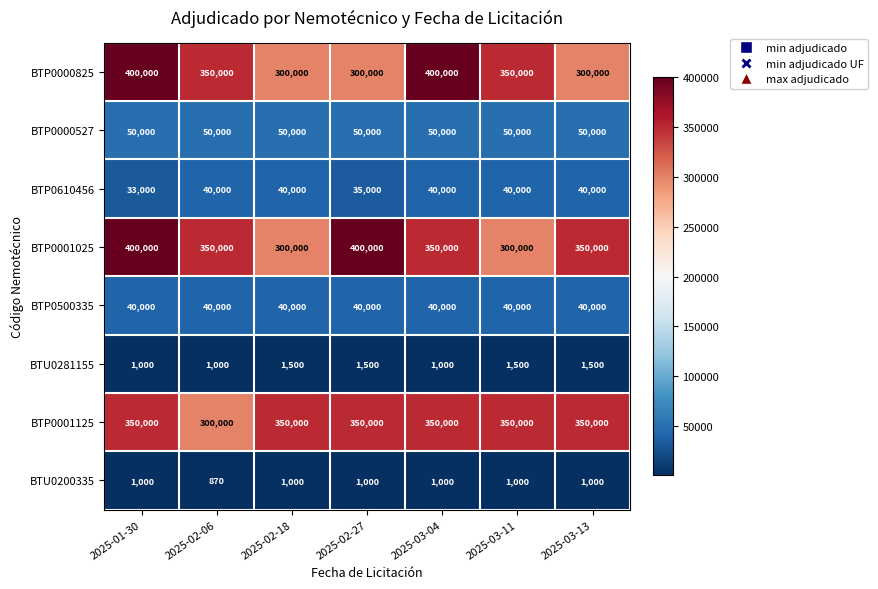

Which series has the largest total across all categories?

BTP0001025